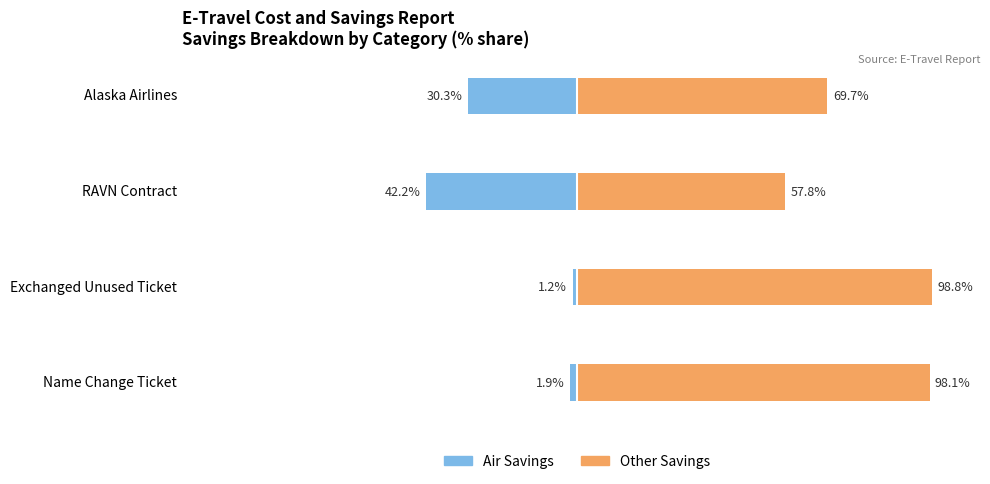

Which has a higher value, RAVN Contract or Name Change Ticket?

Name Change Ticket